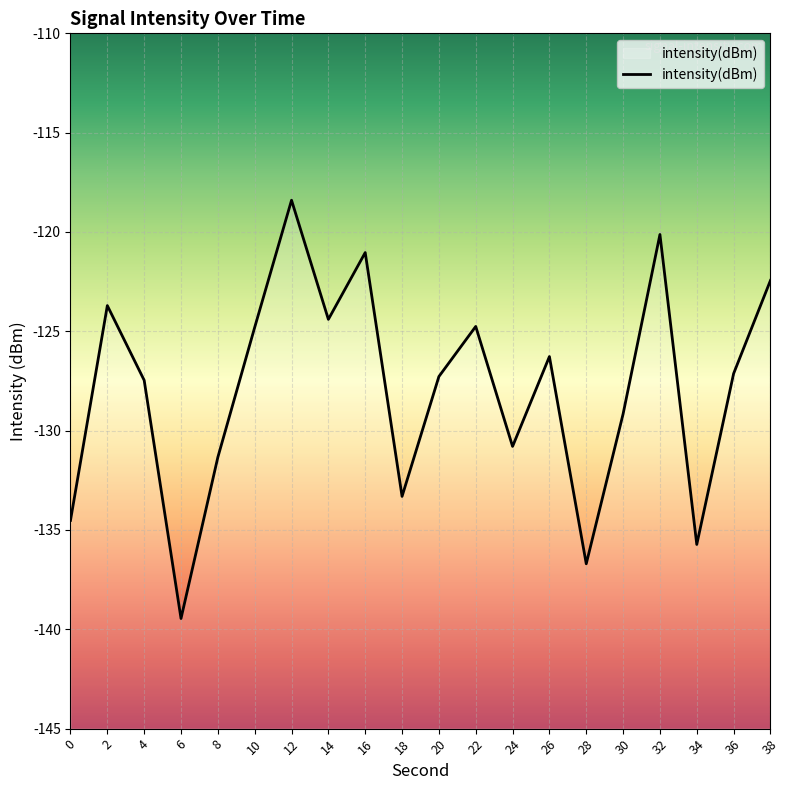

Where is the first local maximum?

2